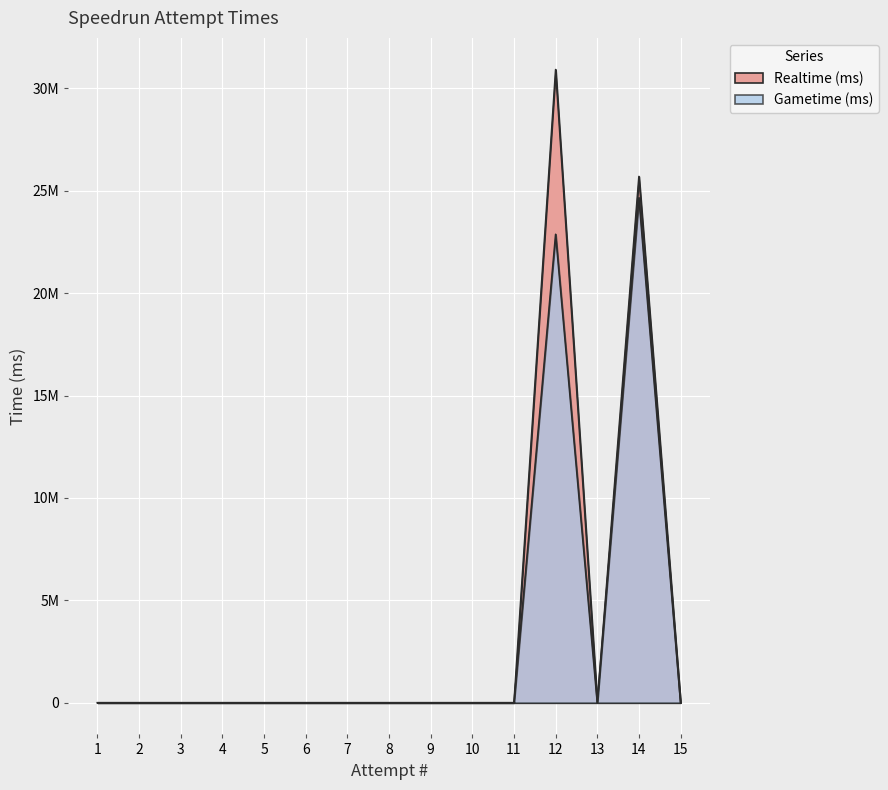

Between 10 and 15, which series saw the biggest shift?

Realtime (ms)